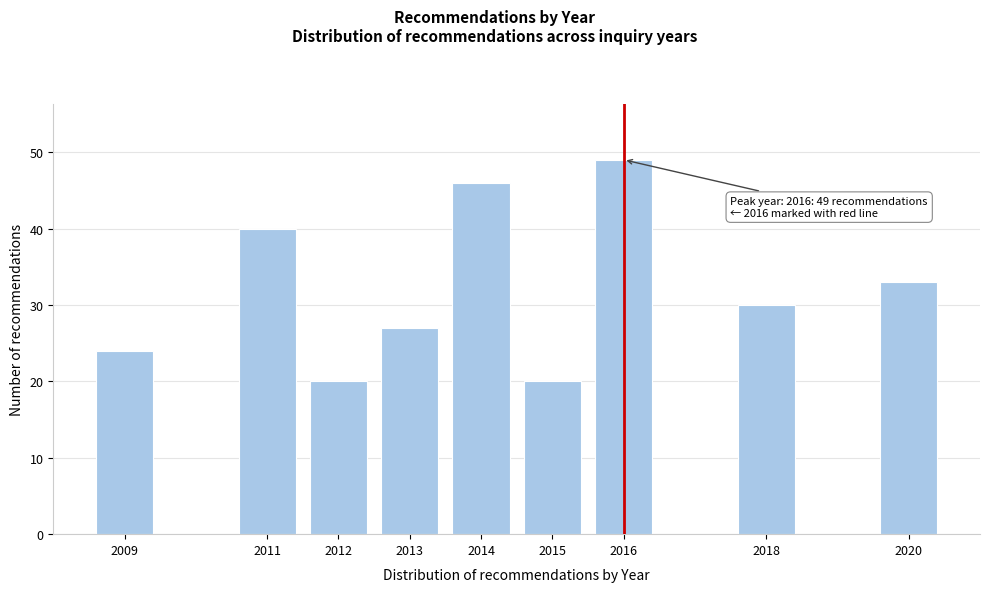

Reading left to right, extract all data points from this chart.

24	40	20	27	46	20	49	30	33